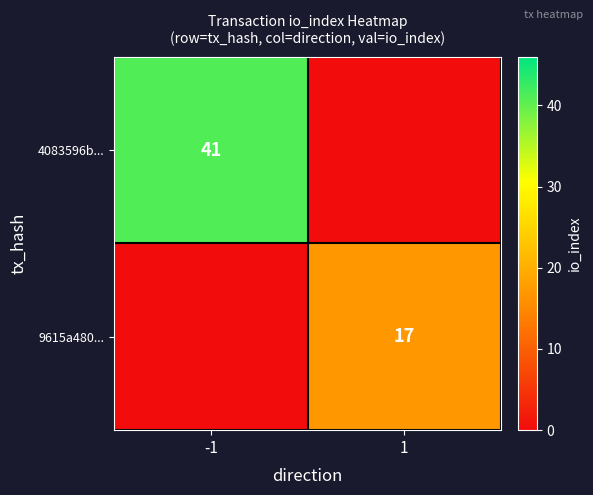

What is the spread (max minus min) of values at -1?

41